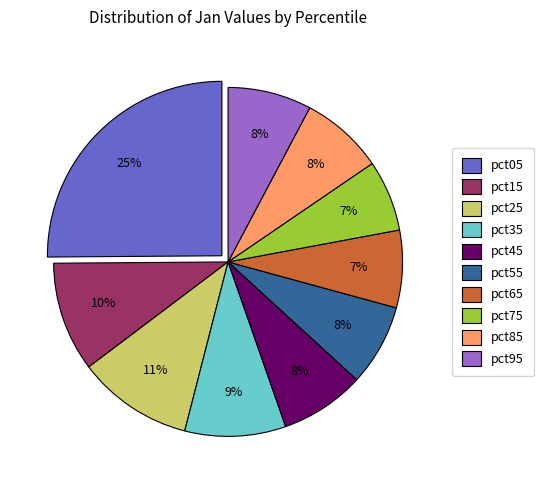

Does any single category account for the majority?

No